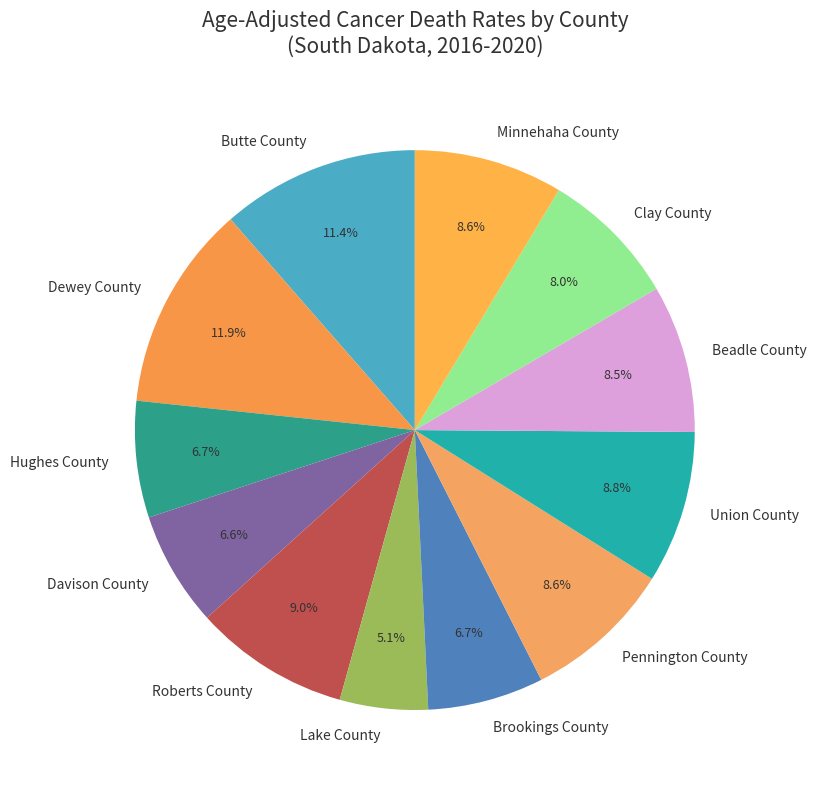

How many segments does this pie chart have?

12